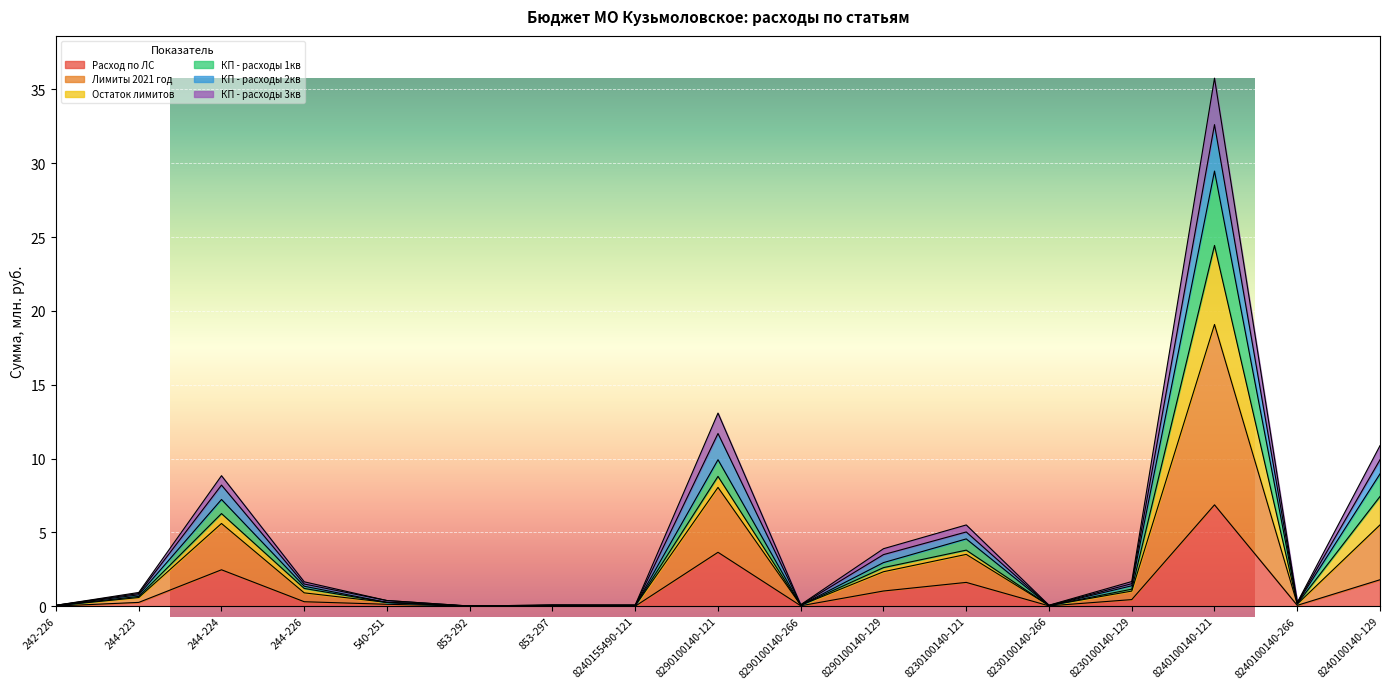

The value of КП - расходы 2кв at 8230100140-266 is 0.0. True or false?

True